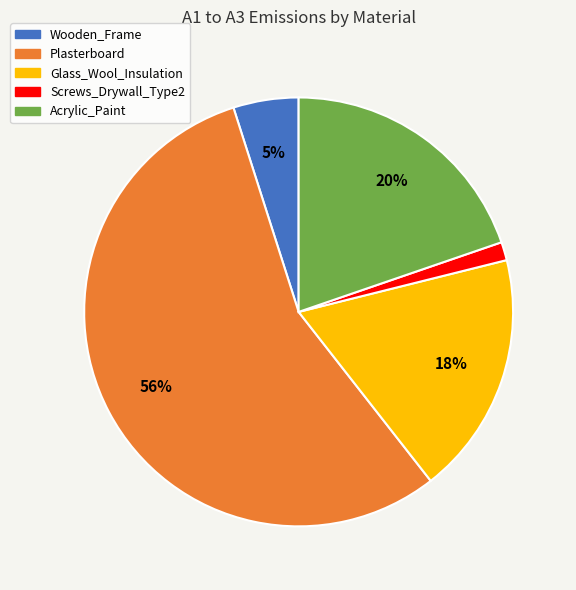

Between Glass_Wool_Insulation and Acrylic_Paint, which is larger?

Acrylic_Paint